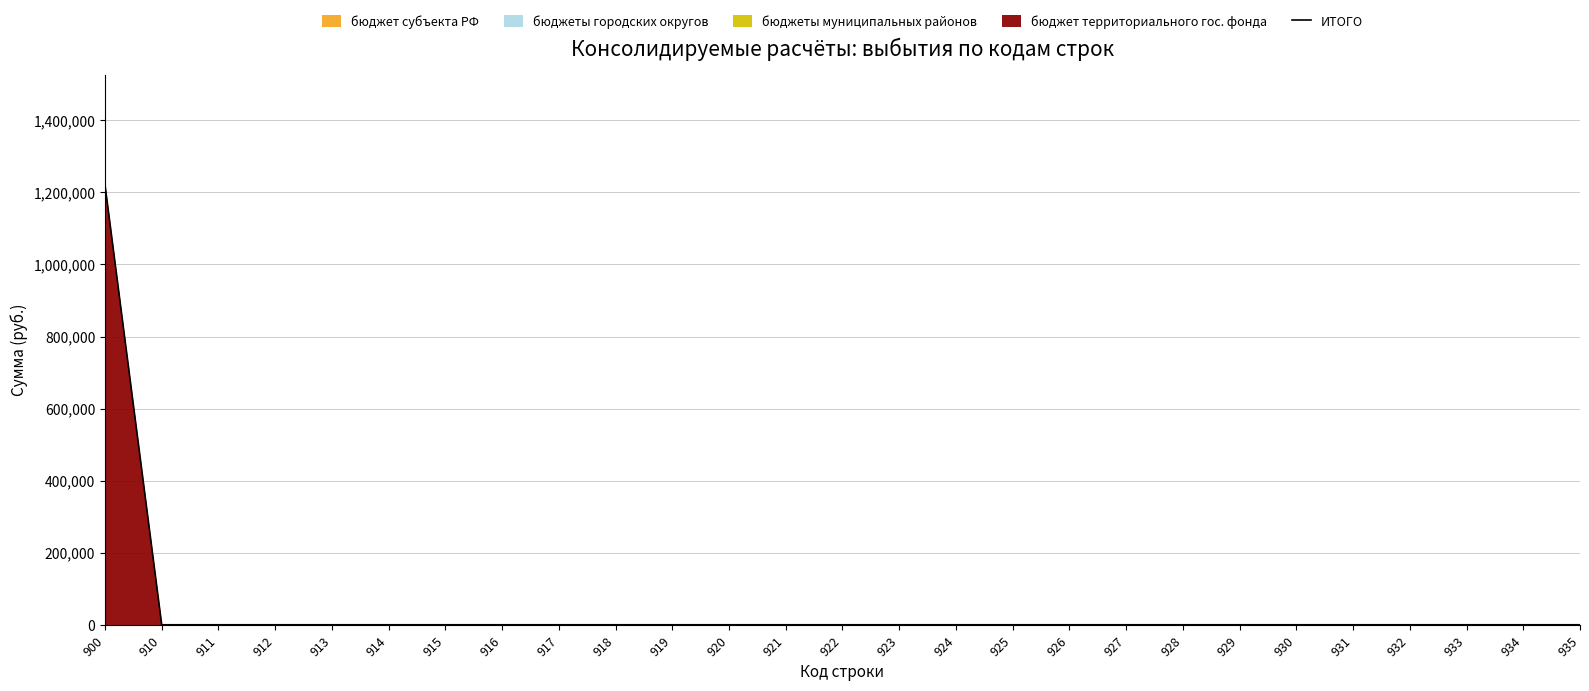

Reading left to right, what are all the values shown in this chart?

1221195.0	0.0	0.0	0.0	0.0	0.0	0.0	0.0	0.0	0.0	0.0	0.0	0.0	0.0	0.0	0.0	0.0	0.0	0.0	0.0	0.0	0.0	0.0	0.0	0.0	0.0	0.0